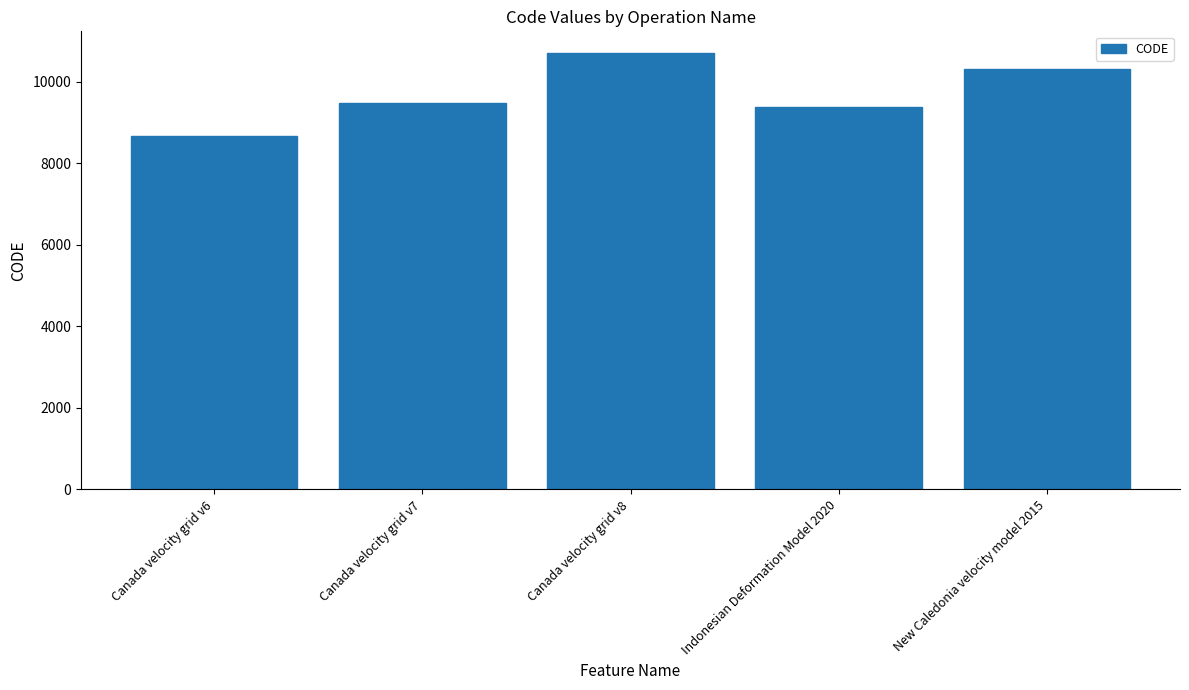

List the labels in order of value, smallest first.

Canada velocity grid v6, Indonesian Deformation Model 2020, Canada velocity grid v7, New Caledonia velocity model 2015, Canada velocity grid v8